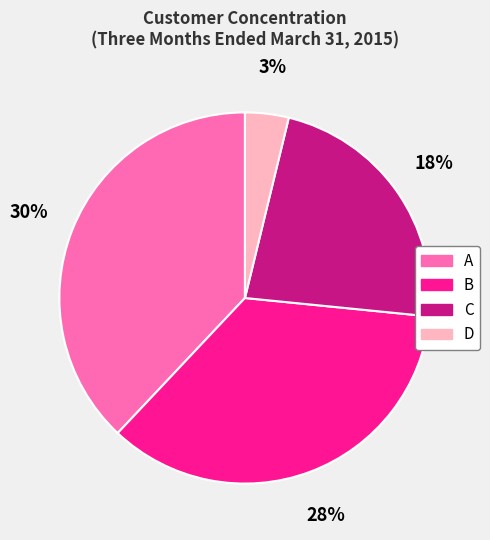

What is the change in value from A to B?

-2